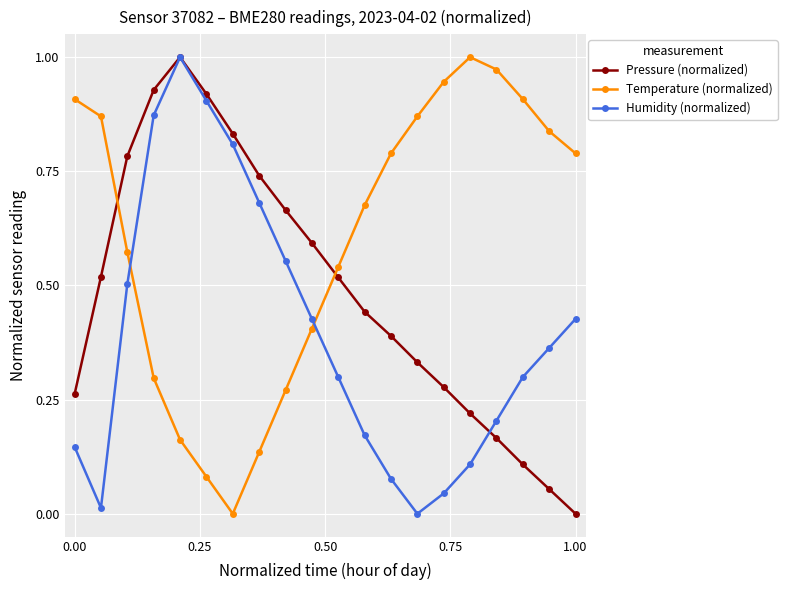

How many interior local peaks does the Temperature (normalized) series have?

1